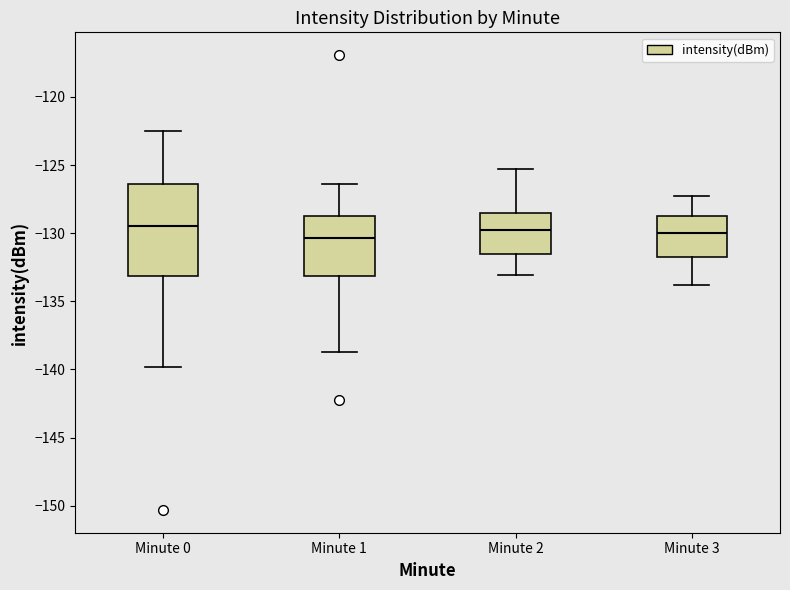

Reading left to right, read every box against the y-axis: the position of its median line, the range the box covers, and the ends of its whiskers. The values are not printed on the chart, so give them approximately, as read against the axis.

Minute 0: median -129.5, box -133.0 to -126.5, whiskers -140.0 to -122.5
Minute 1: median -130.5, box -133.0 to -128.5, whiskers -138.5 to -126.5
Minute 2: median -130.0, box -131.5 to -128.5, whiskers -133.0 to -125.5
Minute 3: median -130.0, box -131.5 to -128.5, whiskers -134.0 to -127.5